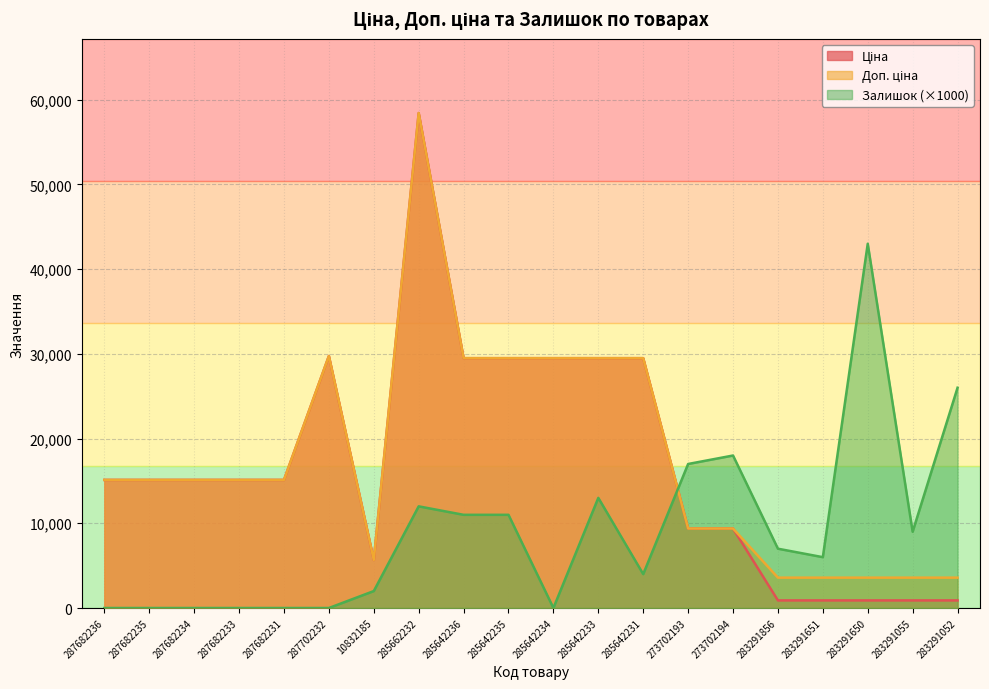

What value does the Ціна series have at 273702193?

9384.0